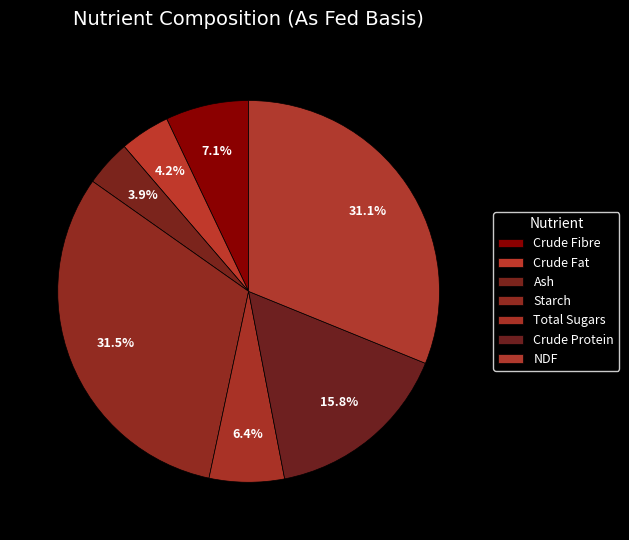

How many slices are in this pie chart?

7